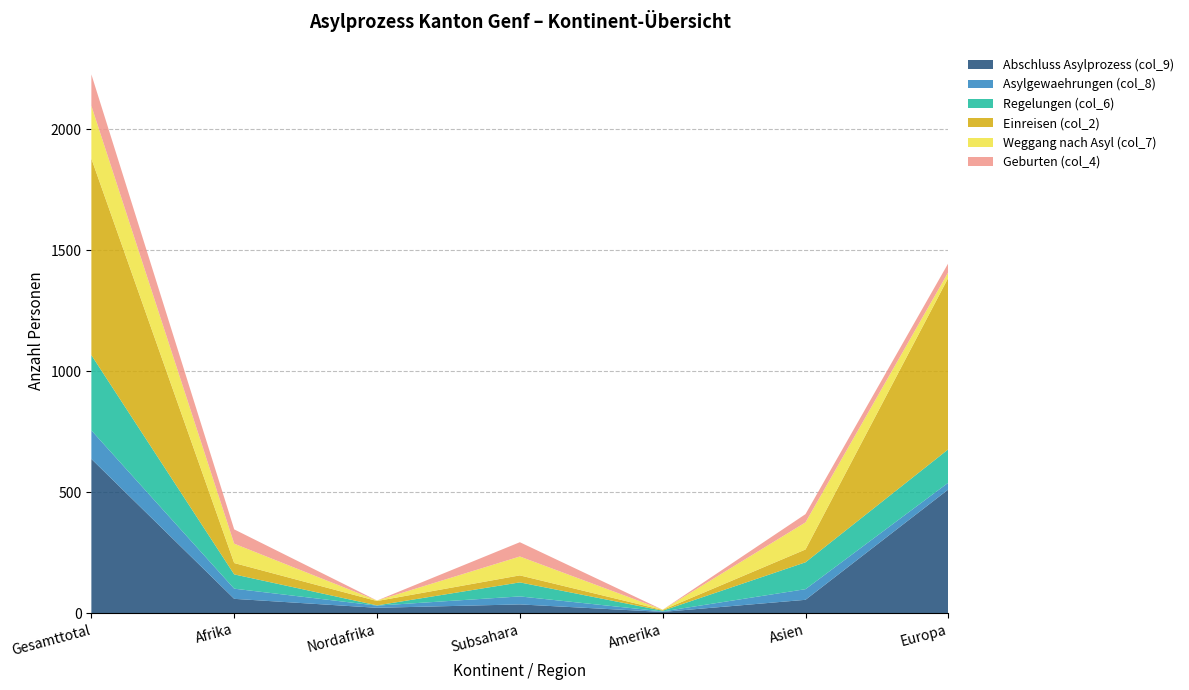

Reading left to right, what are all the values shown in this chart?

Abschluss Asylprozess (col_9): 638	60	23	37	6	56	512
Asylgewaehrungen (col_8): 118	42	9	33	2	44	28
Regelungen (col_6): 311	59	1	58	3	111	138
Einreisen (col_2): 812	47	18	29	3	53	709
Weggang nach Asyl (col_7): 218	80	2	78	1	112	23
Geburten (col_4): 130	59	0	59	0	34	37